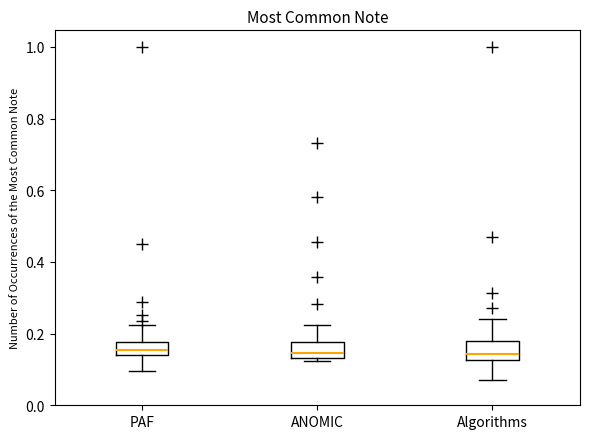

Where is the upper edge of the box for PAF on the y-axis? The values are not printed on the chart, so give them approximately, as read against the axis.

0.18